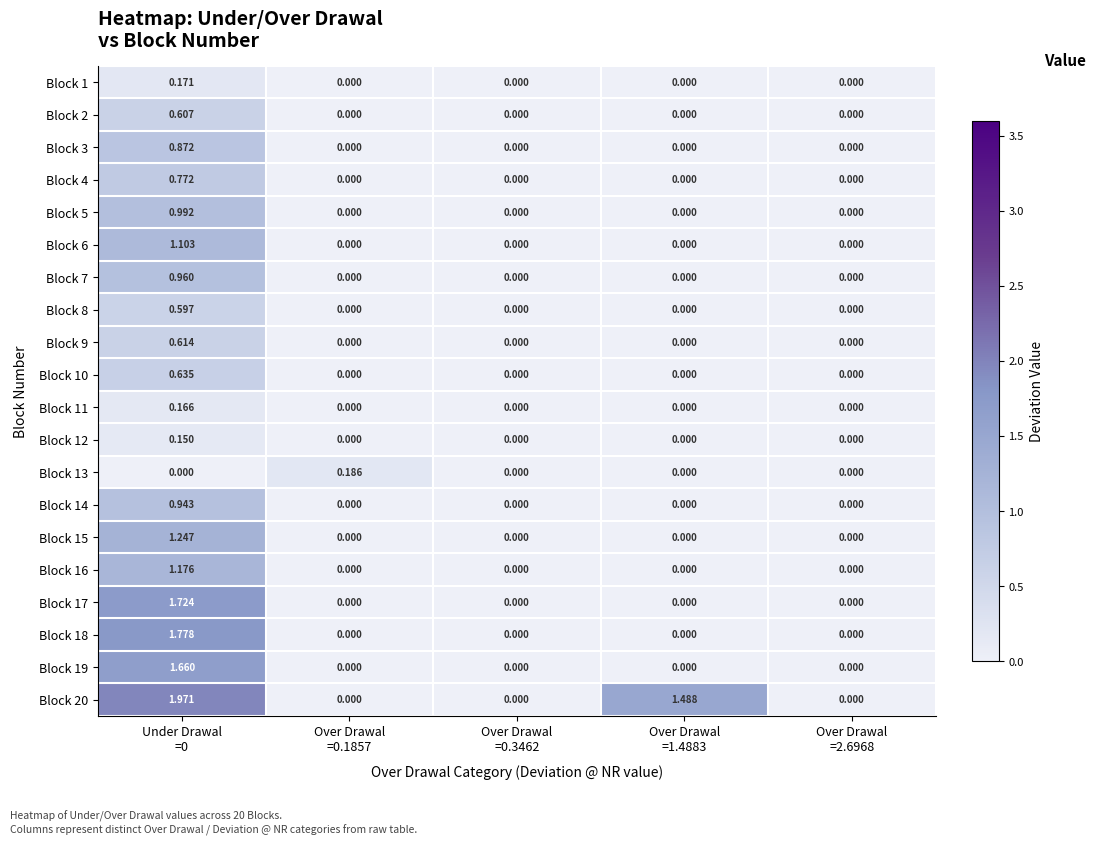

How many distinct data groups are displayed?

20